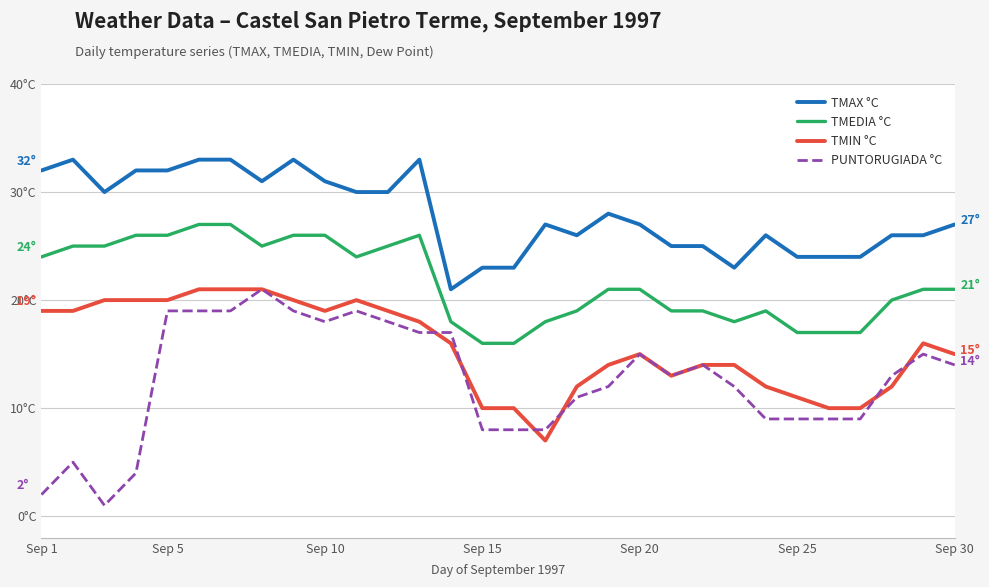

How many interior local valleys does the TMIN °C series have?

3